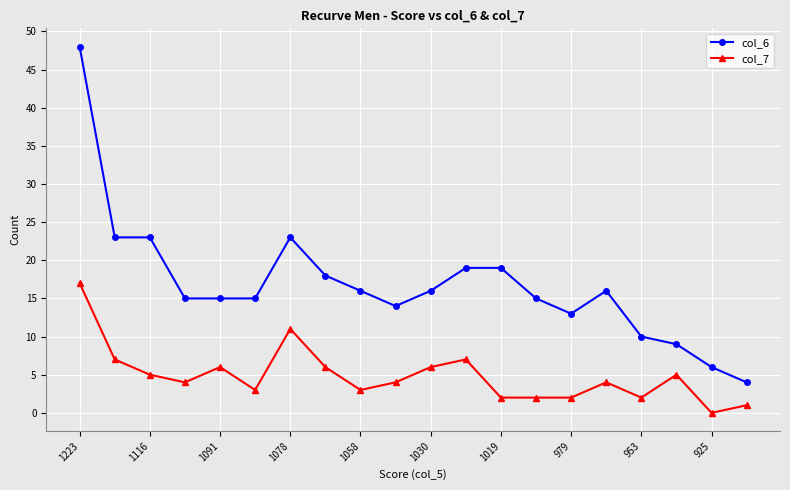

What is the greatest value displayed?

48